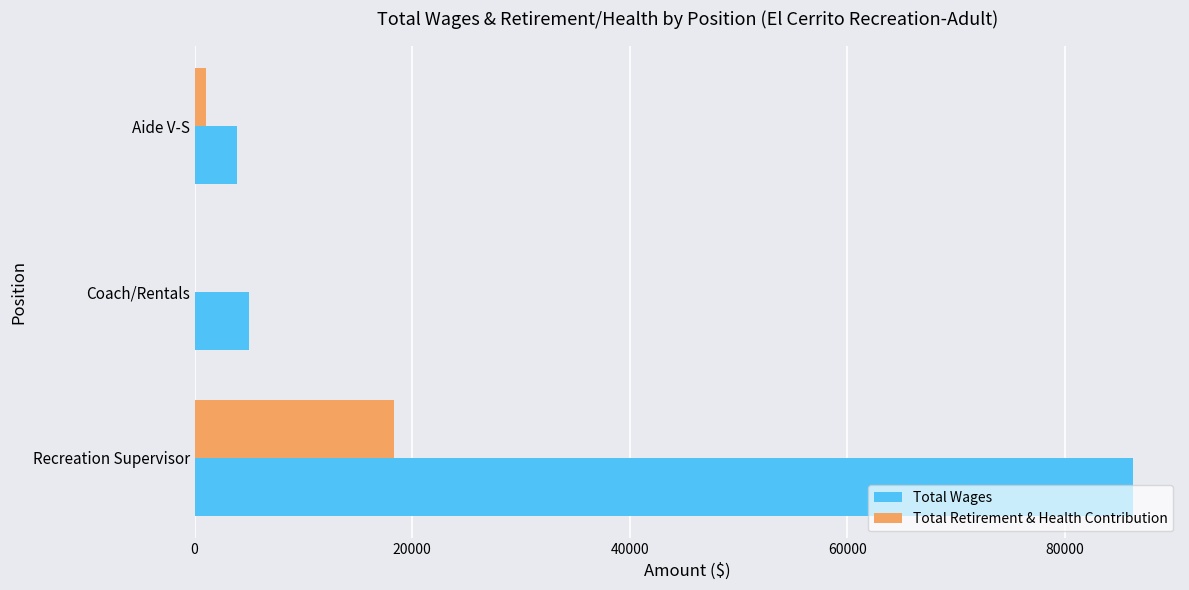

At which label is Total Wages closest to 45059?

Coach/Rentals